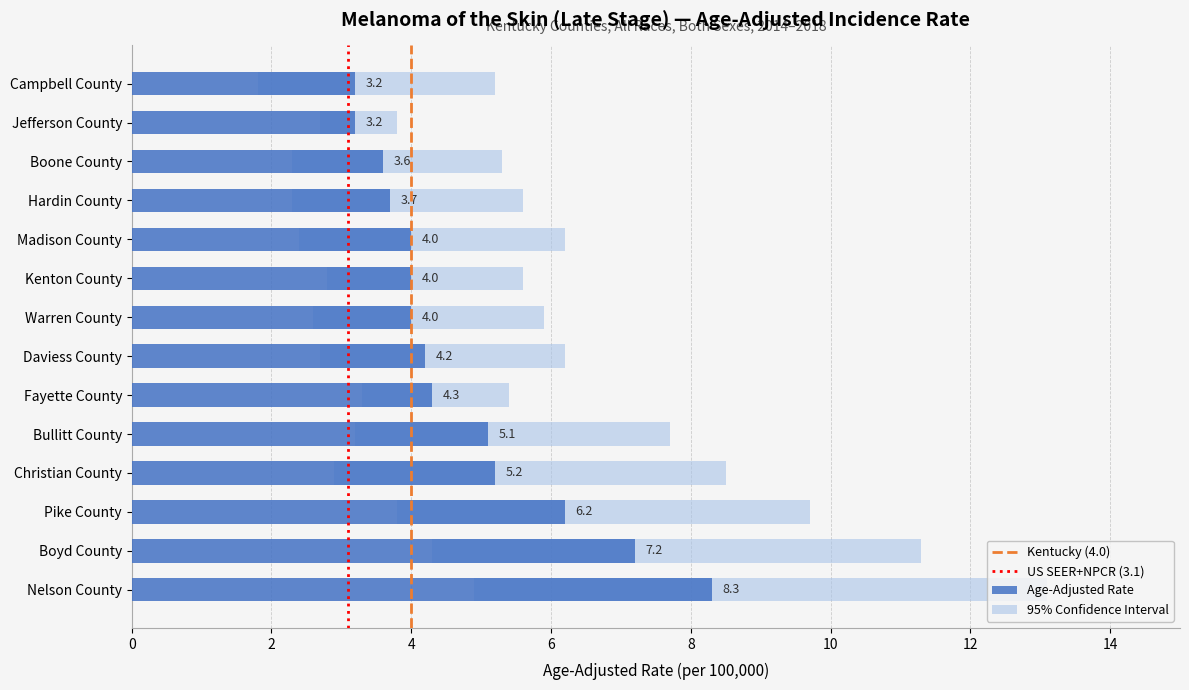

What value does the Lower 95% CI series have at Nelson County?

4.9